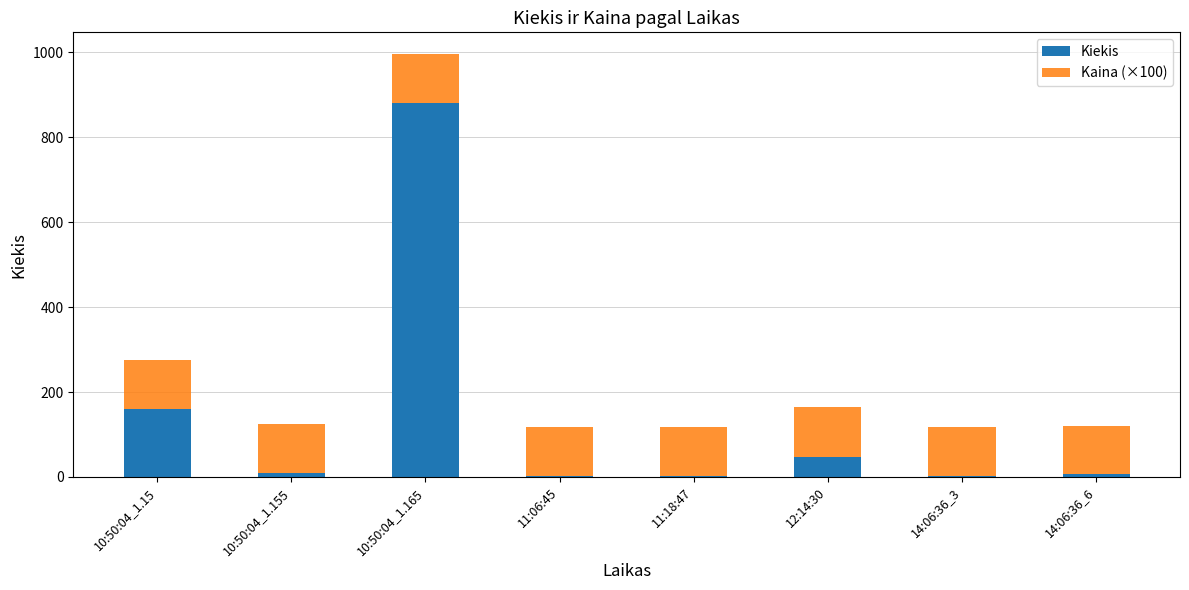

What is the maximum value for Kiekis?

881.0